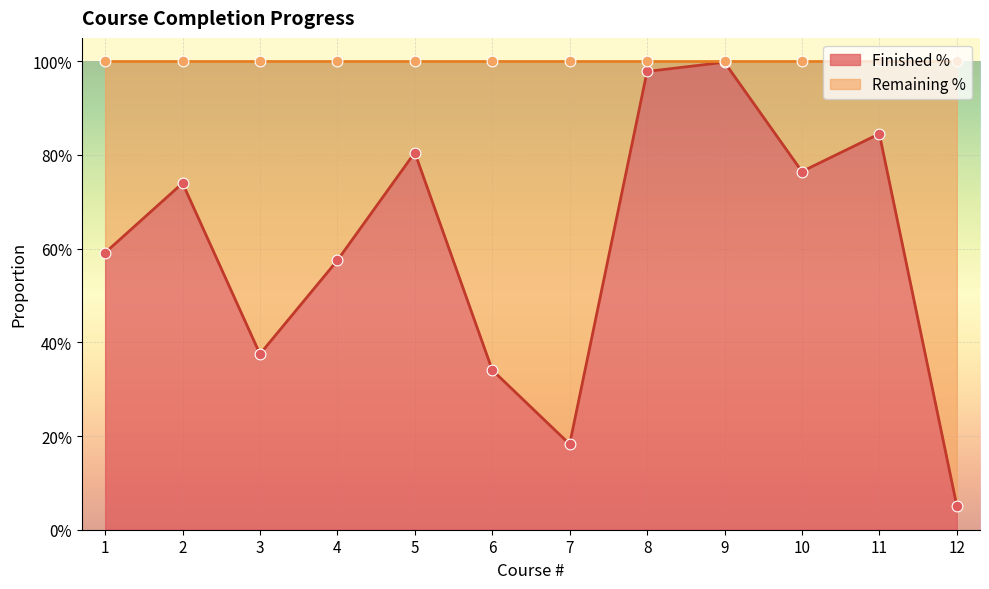

Which series has the largest Y range (max minus min)?

Finished %